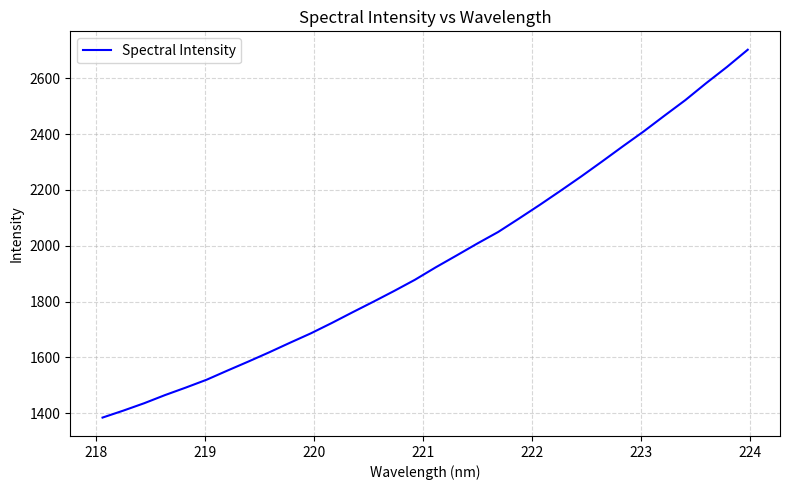

What is the greatest value displayed?

2701.7